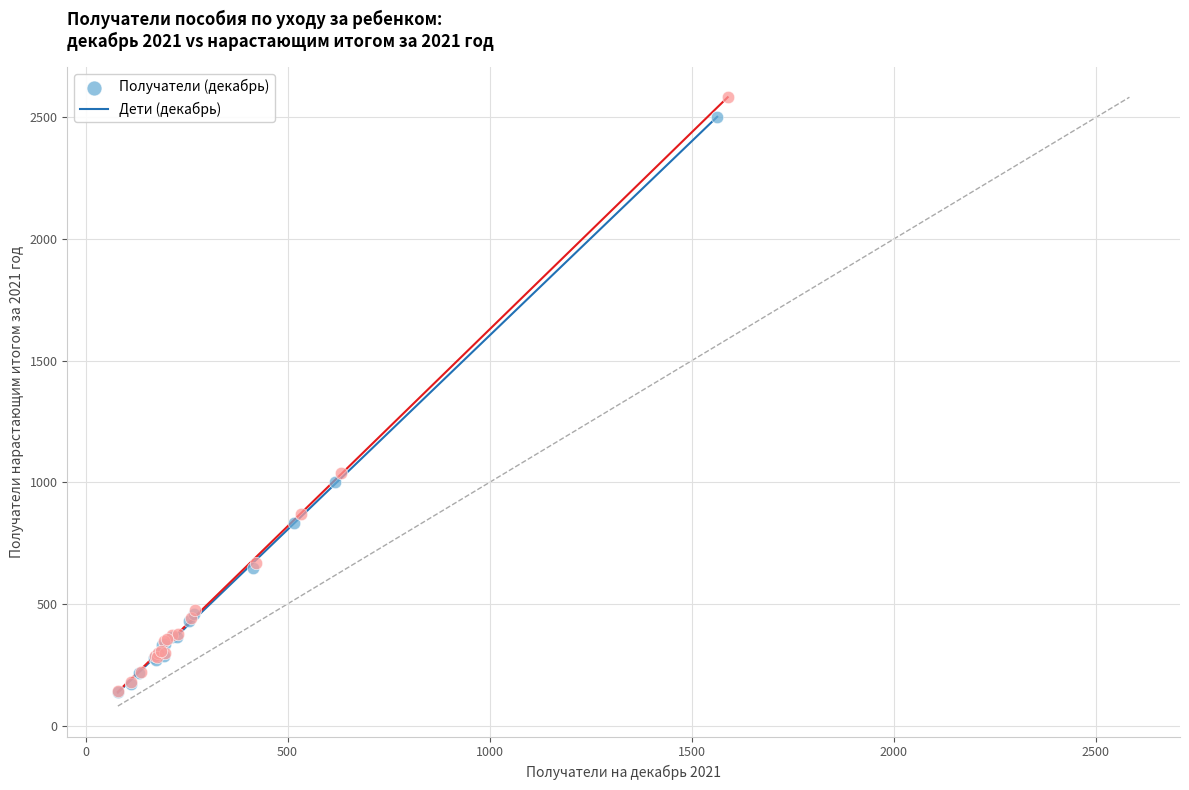

Which series has the largest Y range (max minus min)?

Дети (декабрь)